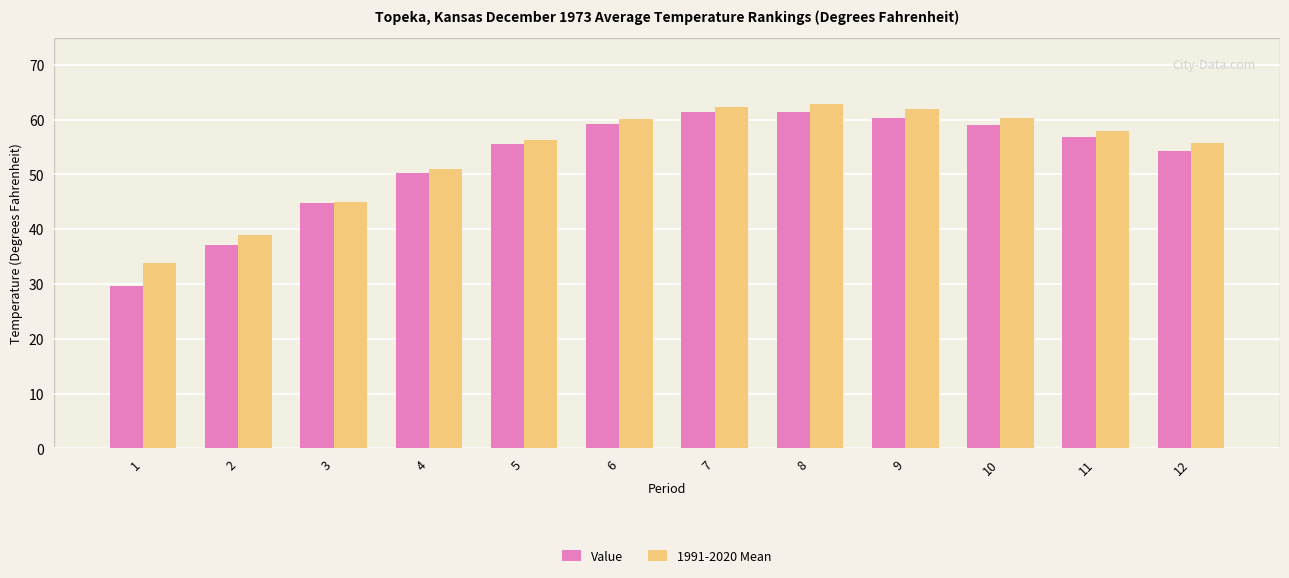

List the series in order of their peak value, highest first.

1991-2020 Mean, Value